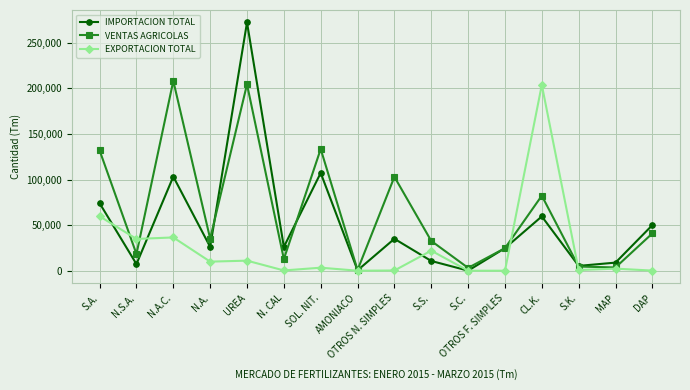

What position from the right is MAP?

2